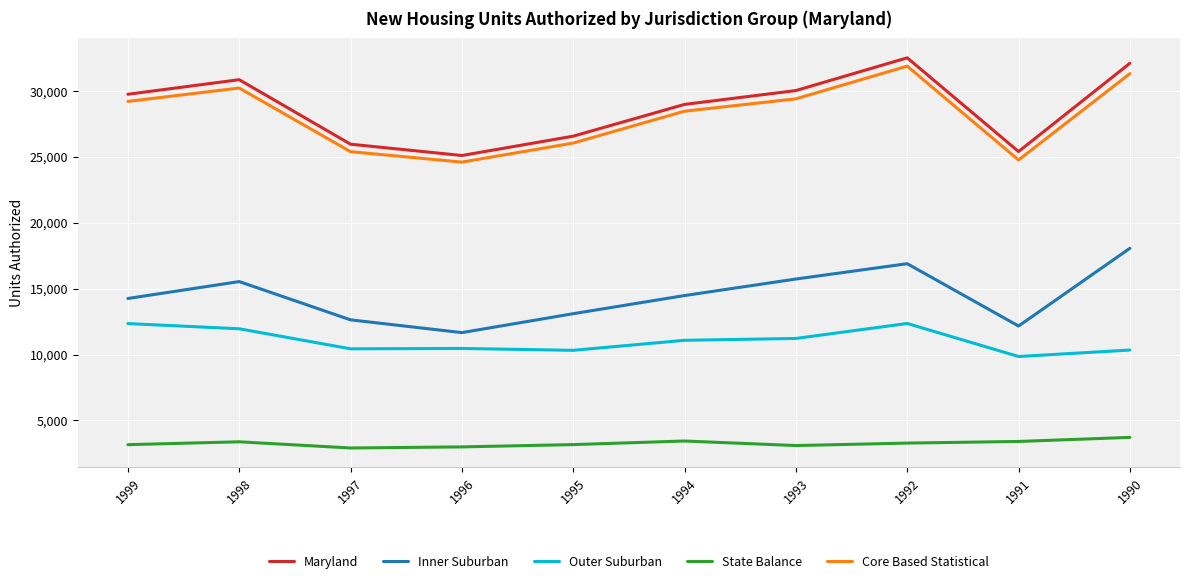

The State Balance series shows 2903 at 1997. True or false?

True